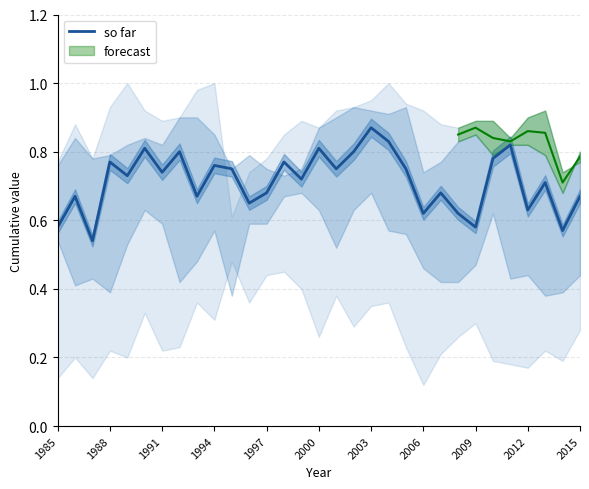

Reading left to right, what are all the values shown in this chart?

0.6	0.7	0.5	0.8	0.7	0.8	0.7	0.8	0.7	0.8	0.8	0.7	0.7	0.8	0.7	0.8	0.8	0.8	0.9	0.8	0.8	0.6	0.7	0.6	0.6	0.8	0.8	0.6	0.7	0.6	0.7